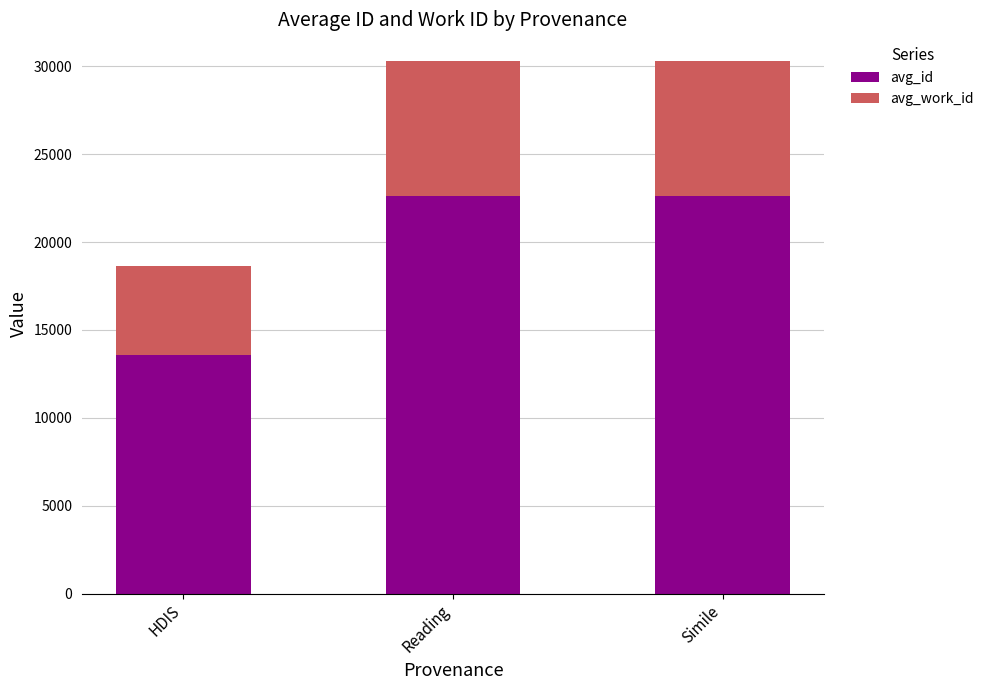

The avg_id series shows 23913 at HDIS. True or false?

False